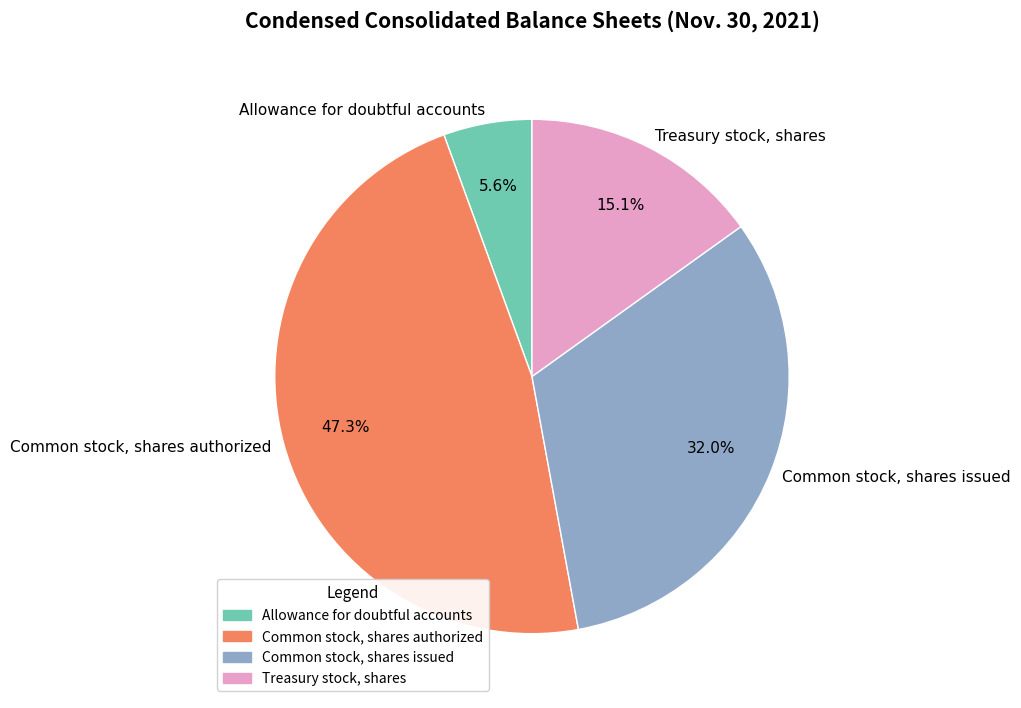

True or false: Common stock, shares authorized accounts for 47% of the total.

True